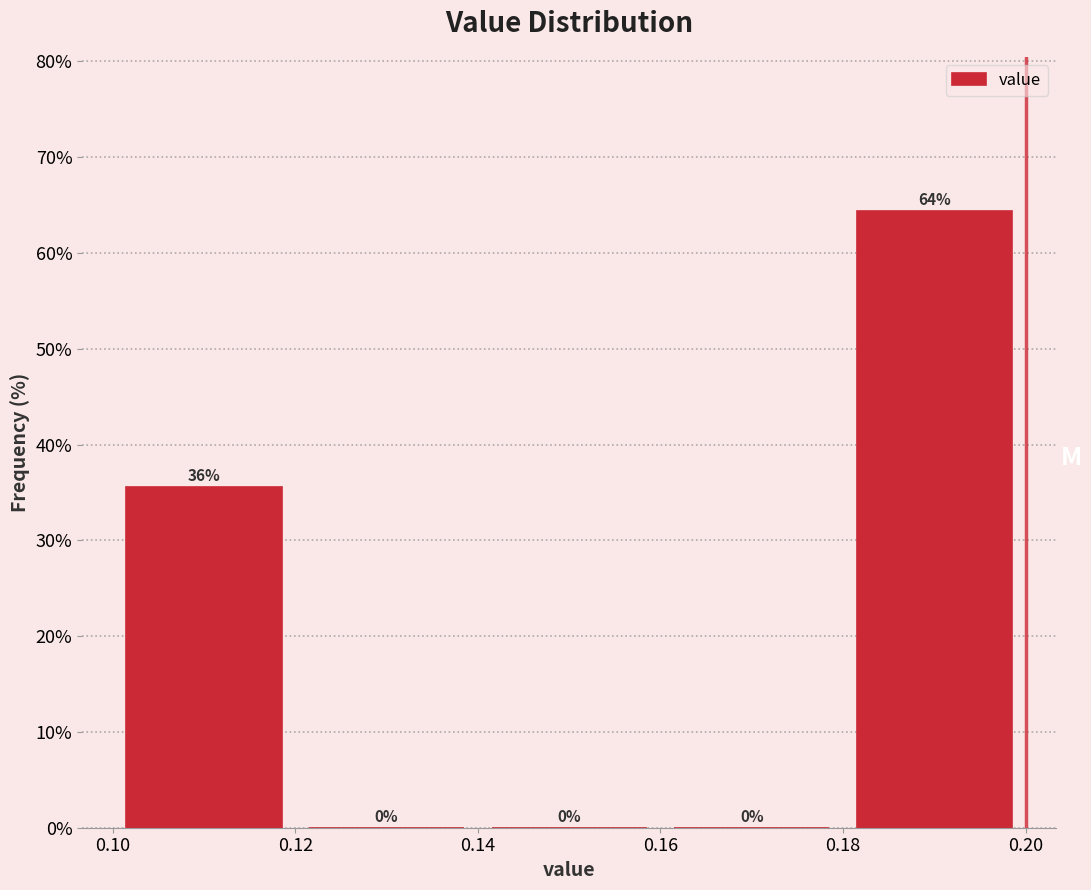

Over which range of the x-axis is the bar tallest?

0.18 to 0.20